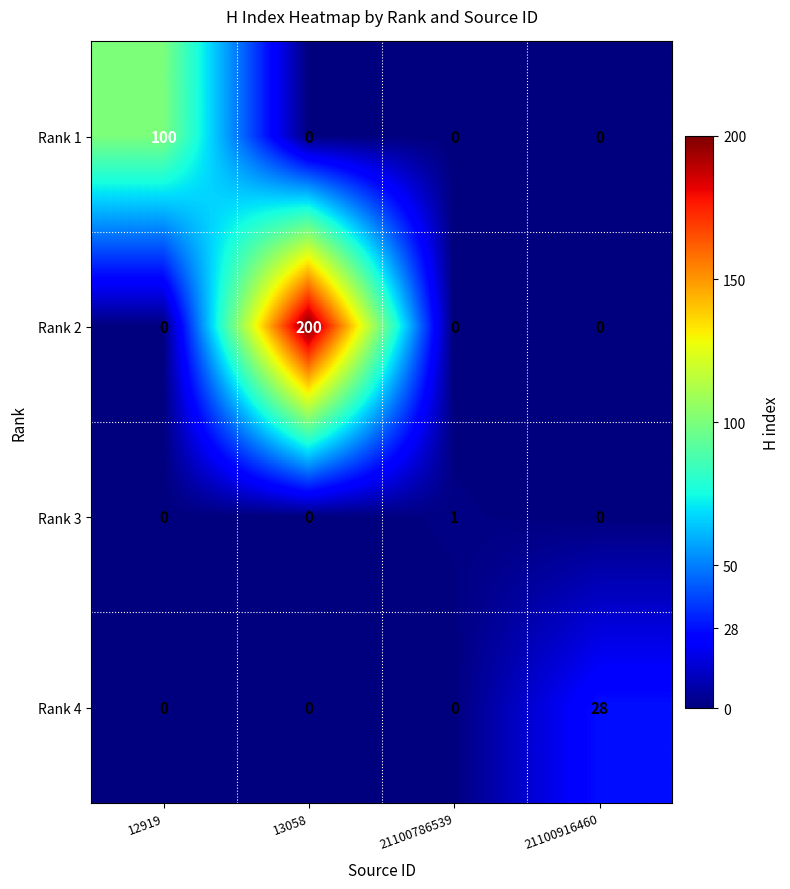

Reading left to right, list all the values displayed in this chart.

Rank 1: 100	0	0	0
Rank 2: 0	200	0	0
Rank 3: 0	0	1	0
Rank 4: 0	0	0	28